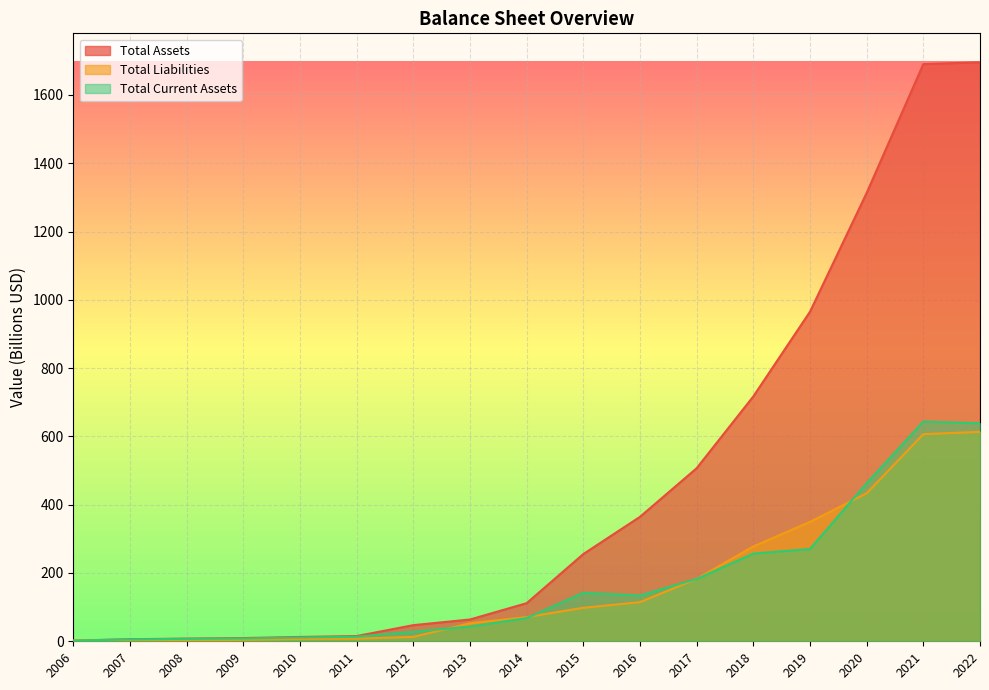

Rank the series by their maximum value, from highest to lowest.

Total Assets, Total Current Assets, Total Liabilities